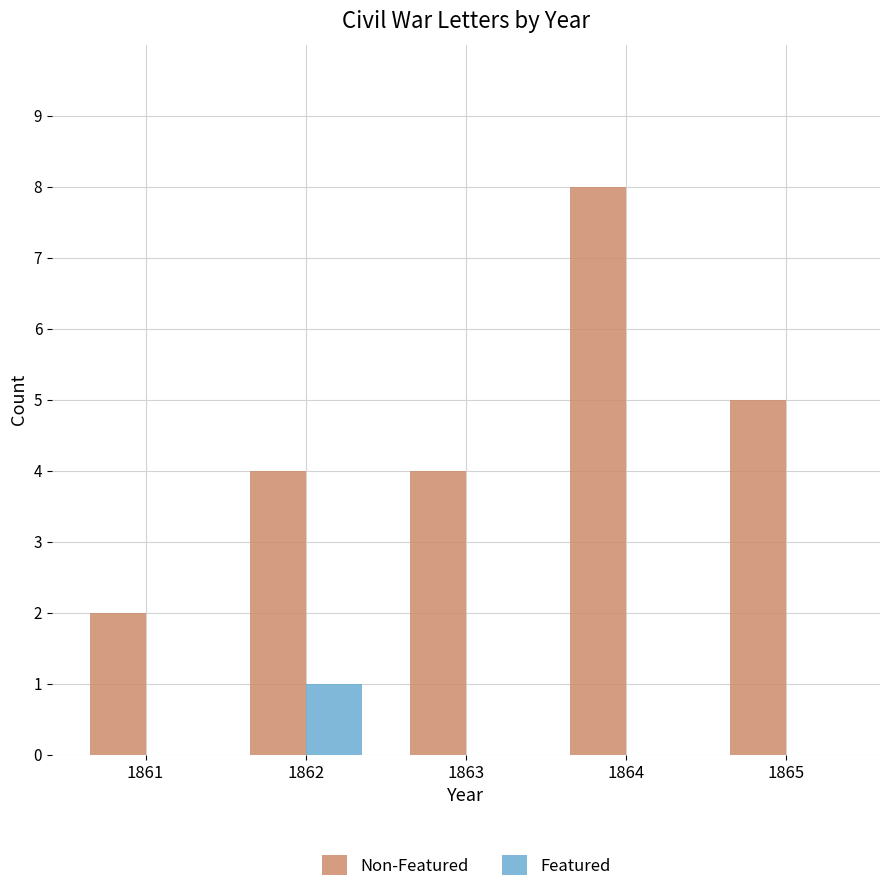

The value of Non-Featured at 1862 is 4. True or false?

True